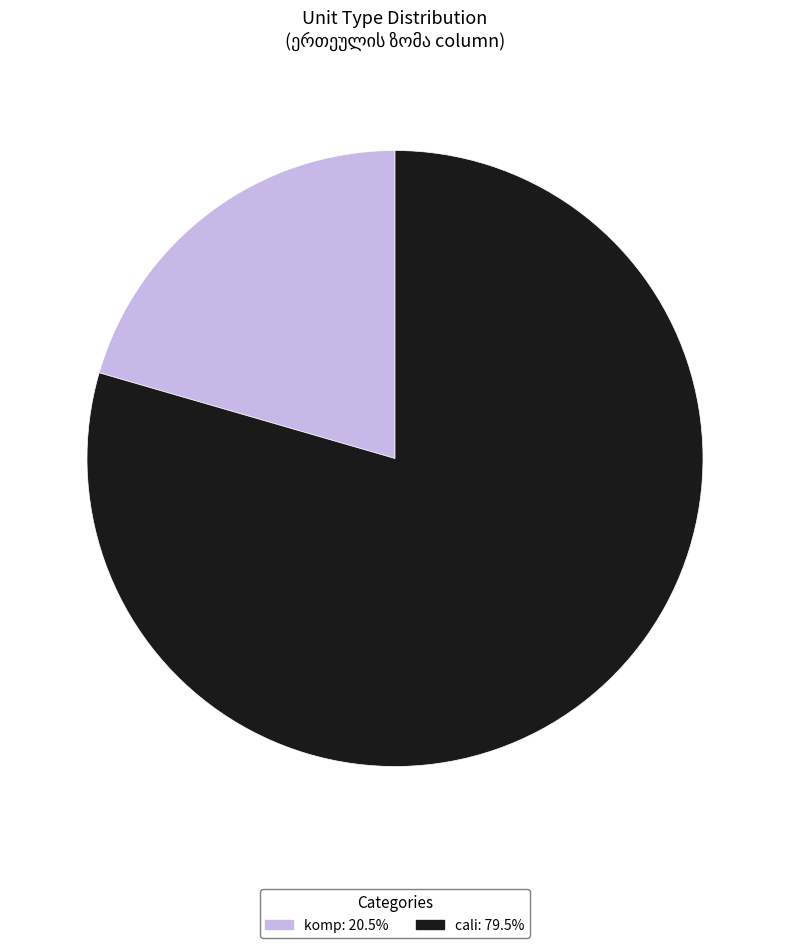

Does any single category account for the majority?

Yes